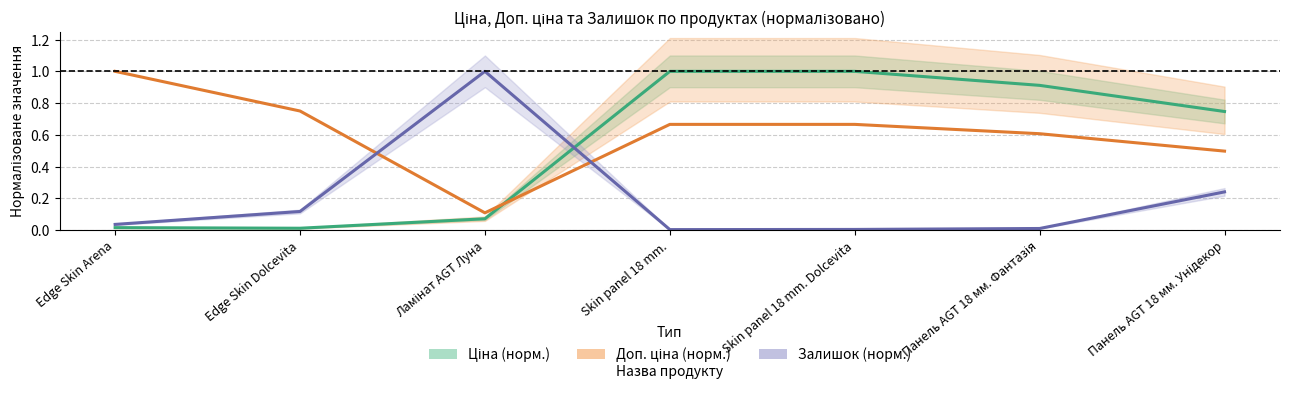

Reading left to right, extract all data points from this chart.

Ціна (норм.): 0.0	0.0	0.1	1.0	1.0	0.9	0.7
Доп. ціна (норм.): 1.0	0.8	0.1	0.7	0.7	0.6	0.5
Залишок (норм.): 0.0	0.1	1.0	0.0	0.0	0.0	0.2